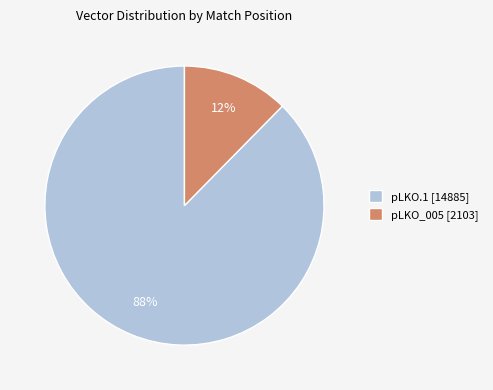

How many segments does this pie chart have?

2